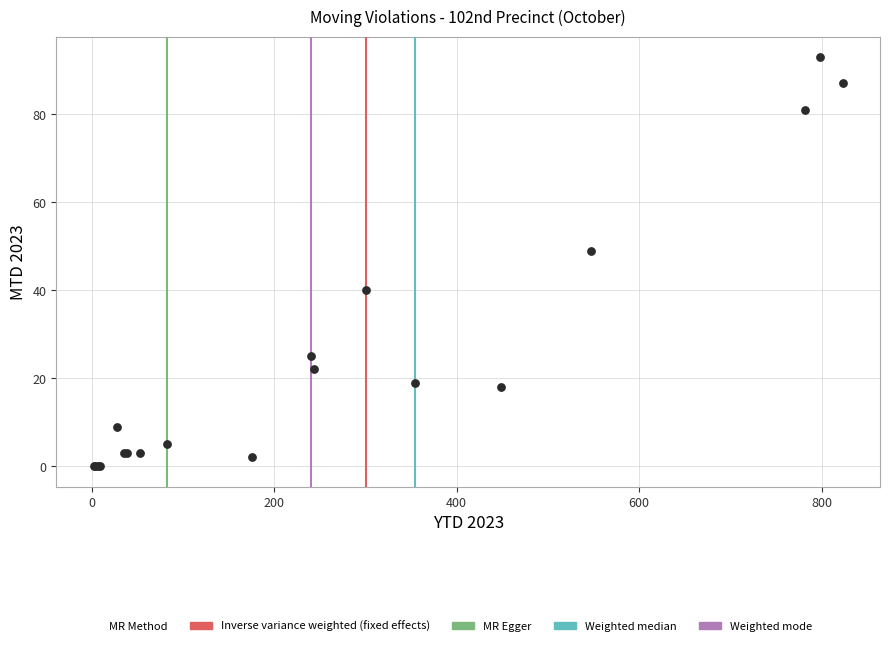

What Y value in the scatter plot is closest to 46?

49